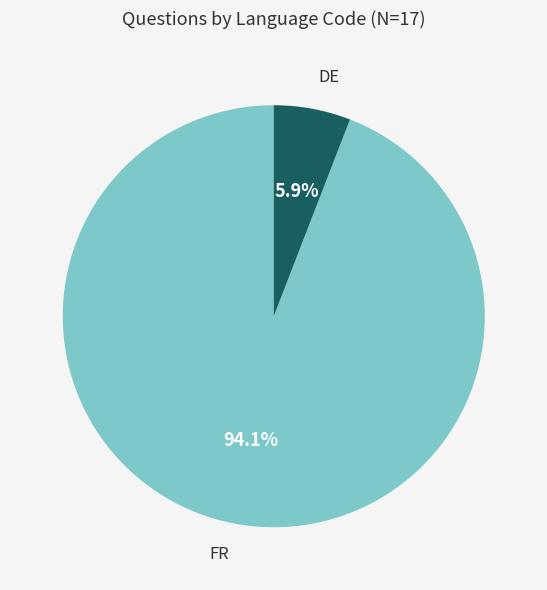

What is the smallest slice in the pie chart?

DE